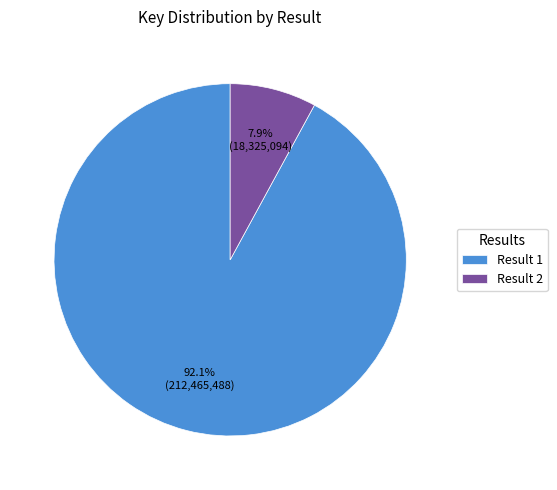

To the nearest percent, what is the average slice percentage?

50%